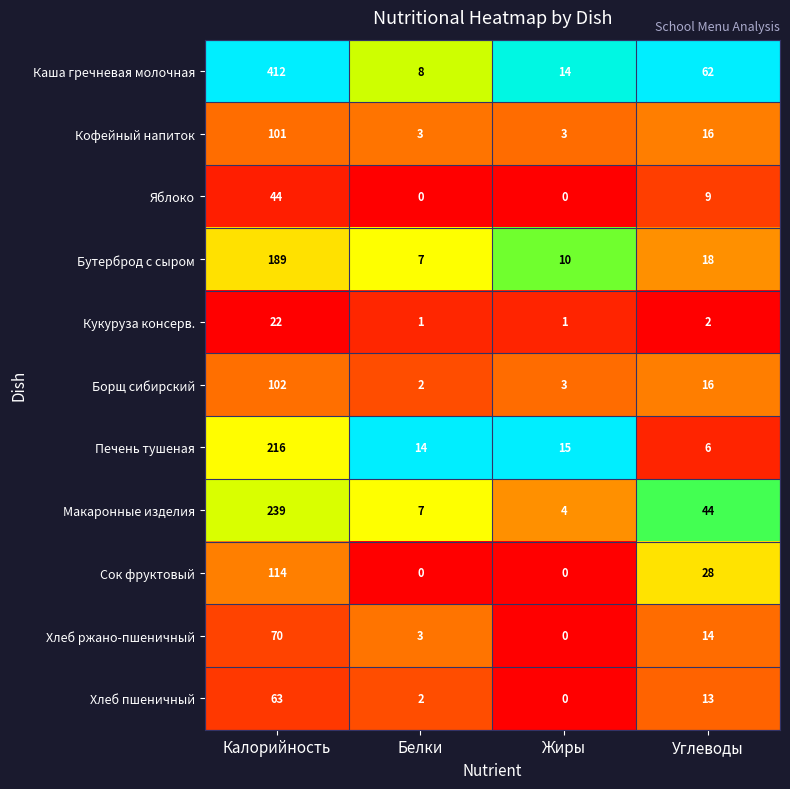

Rank the series by their maximum value, from highest to lowest.

Каша гречневая молочная, Макаронные изделия, Печень тушеная, Бутерброд с сыром, Сок фруктовый, Борщ сибирский, Кофейный напиток, Хлеб ржано-пшеничный, Хлеб пшеничный, Яблоко, Кукуруза консерв.